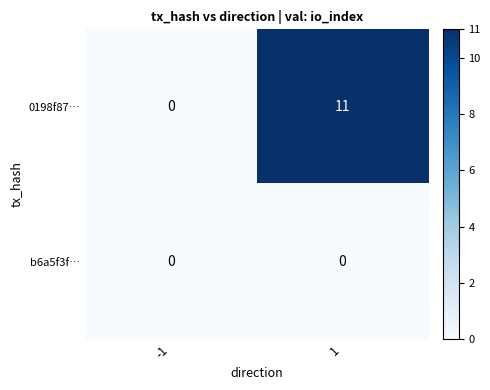

Rank the series by their maximum value, from highest to lowest.

0198f87…, b6a5f3f…